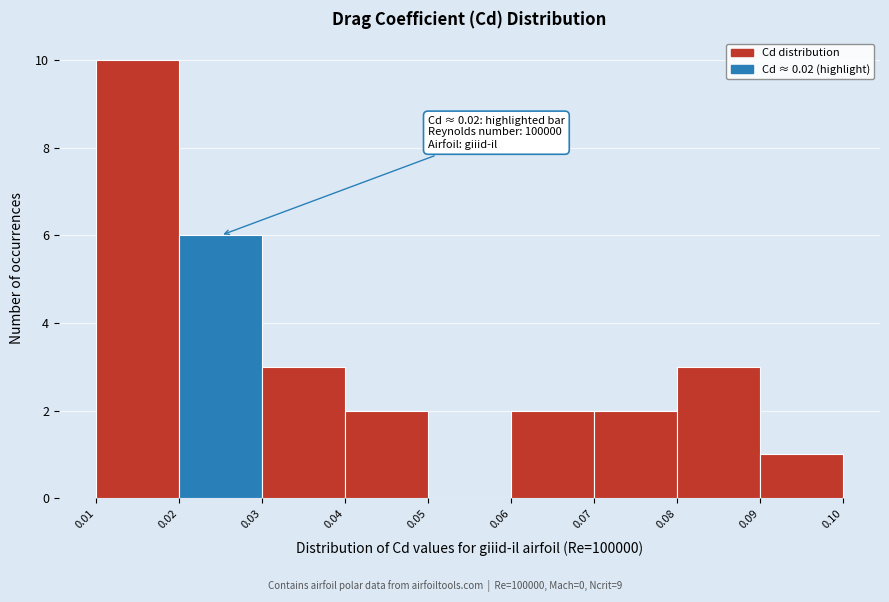

Over which range of the x-axis is the bar tallest?

0.01 to 0.02